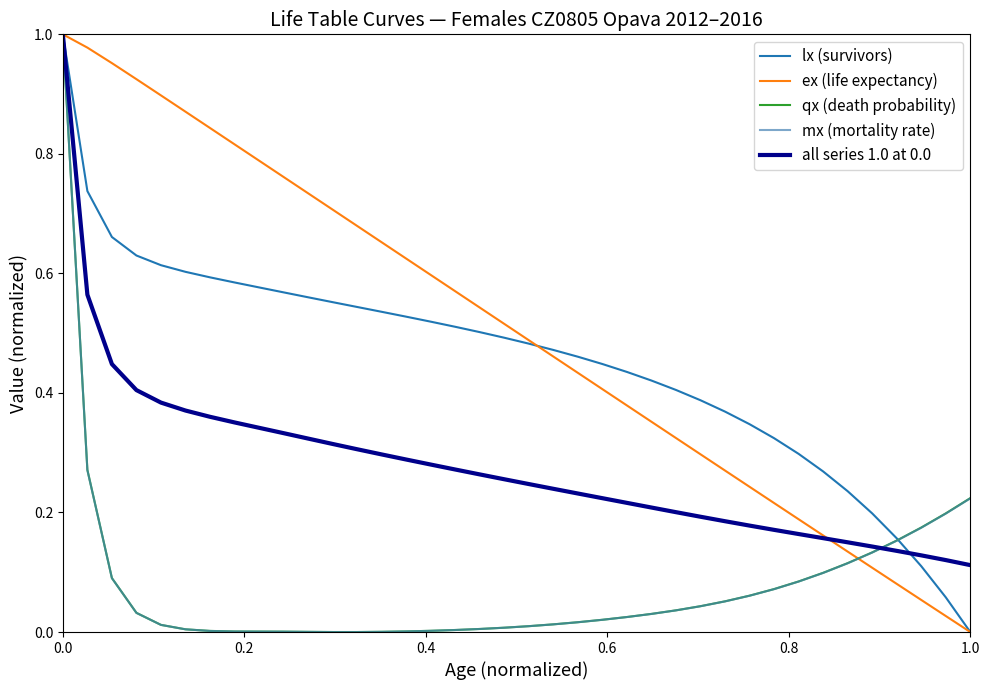

Which series has the largest total across all categories?

ex (life expectancy)